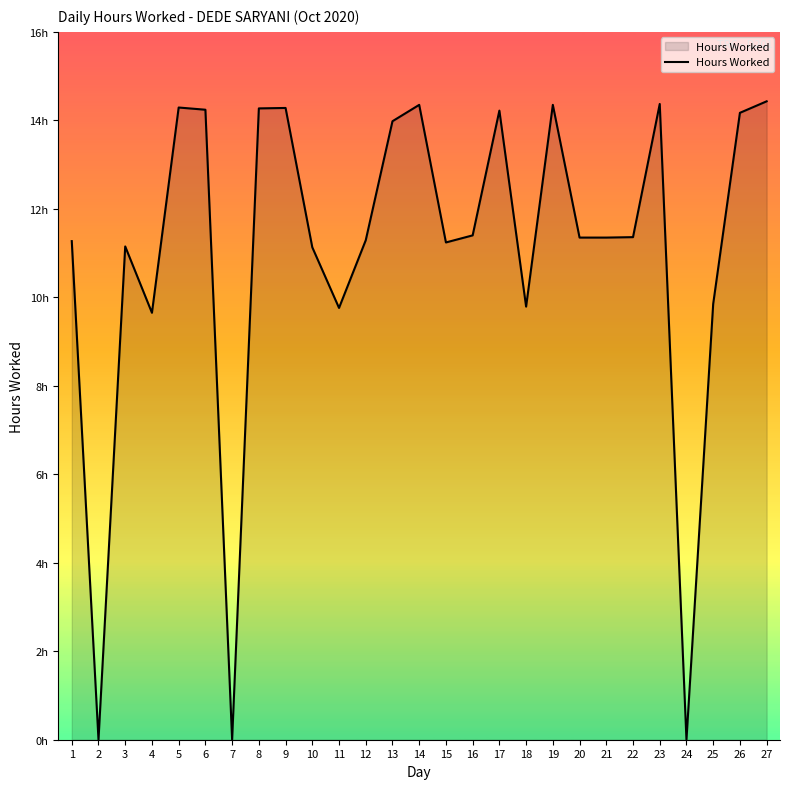

Rank the categories by value from lowest to highest.

2, 7, 24, 4, 11, 18, 25, 10, 3, 15, 1, 12, 20, 21, 22, 16, 13, 26, 17, 6, 8, 9, 5, 14, 19, 23, 27